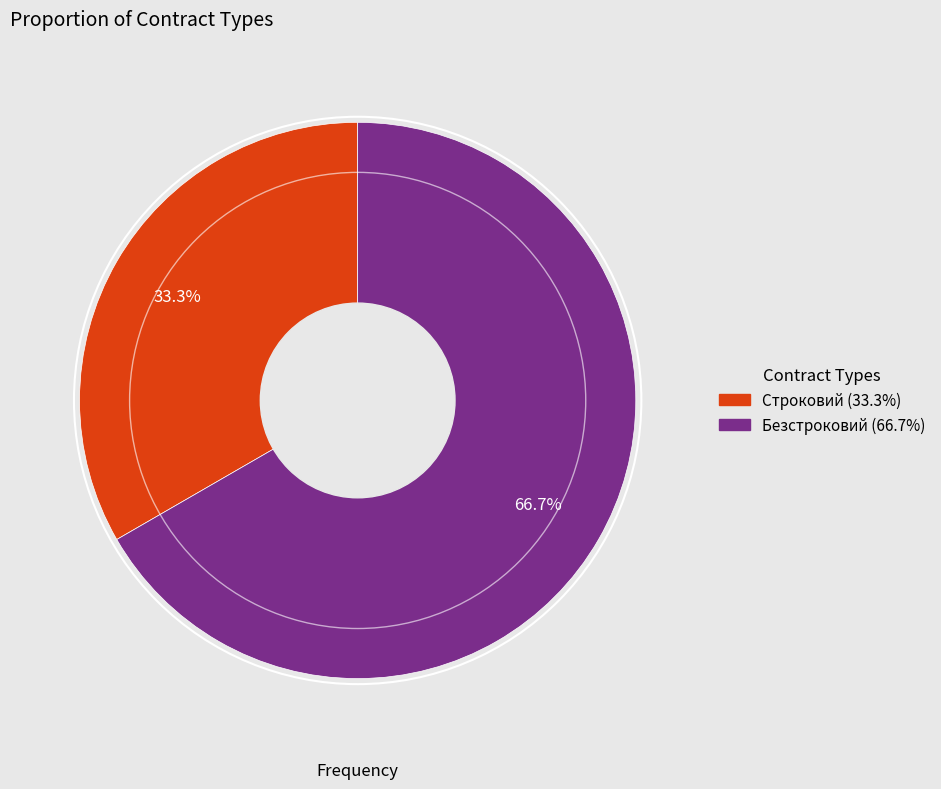

Which slice is the smallest?

Строковий